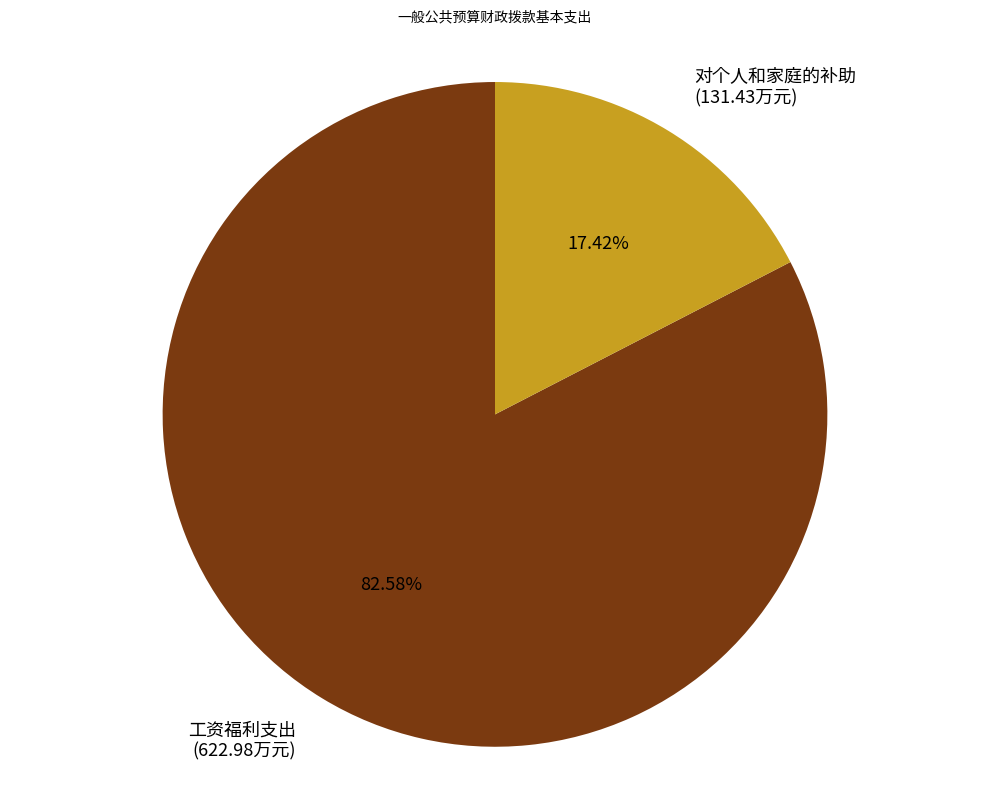

What is the smallest slice in the pie chart?

对个人和家庭的补助 (131.43万元)